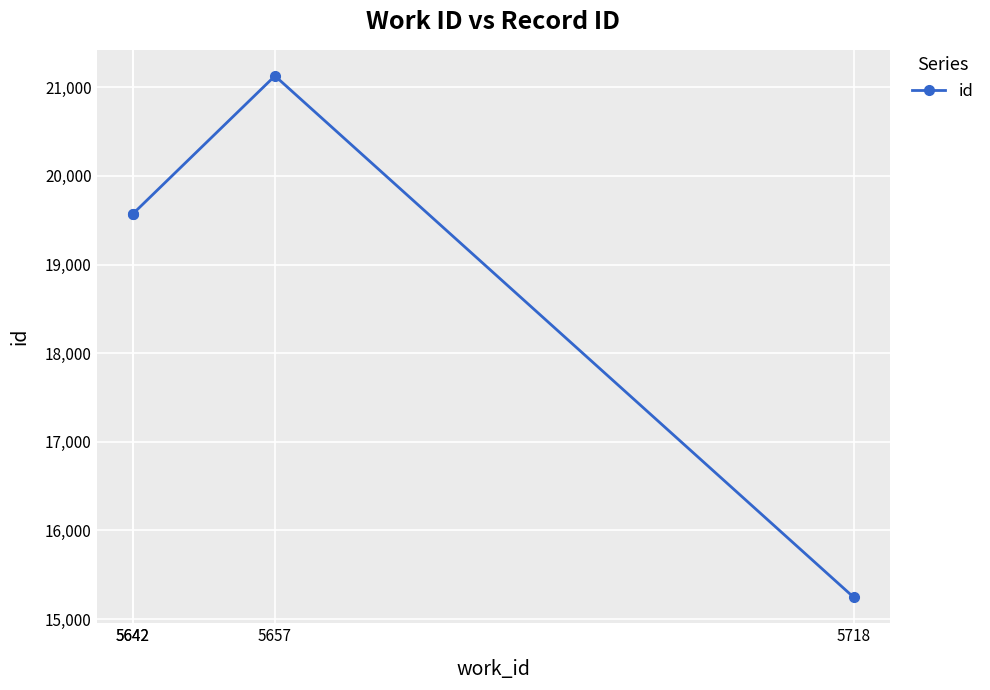

What is the minimum value shown in the chart?

15247